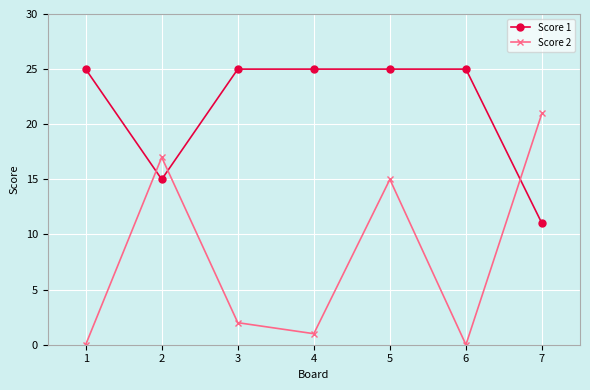

Is the value of Score 1 at 1 greater than the value of Score 2 at 3?

Yes